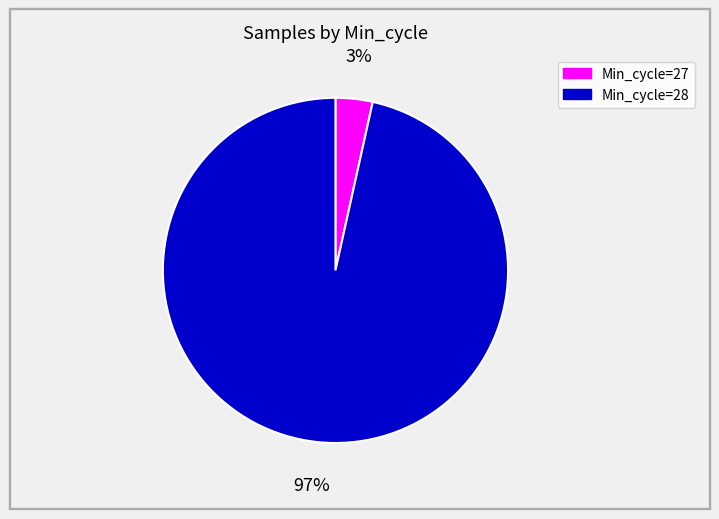

Does any single category account for the majority?

Yes